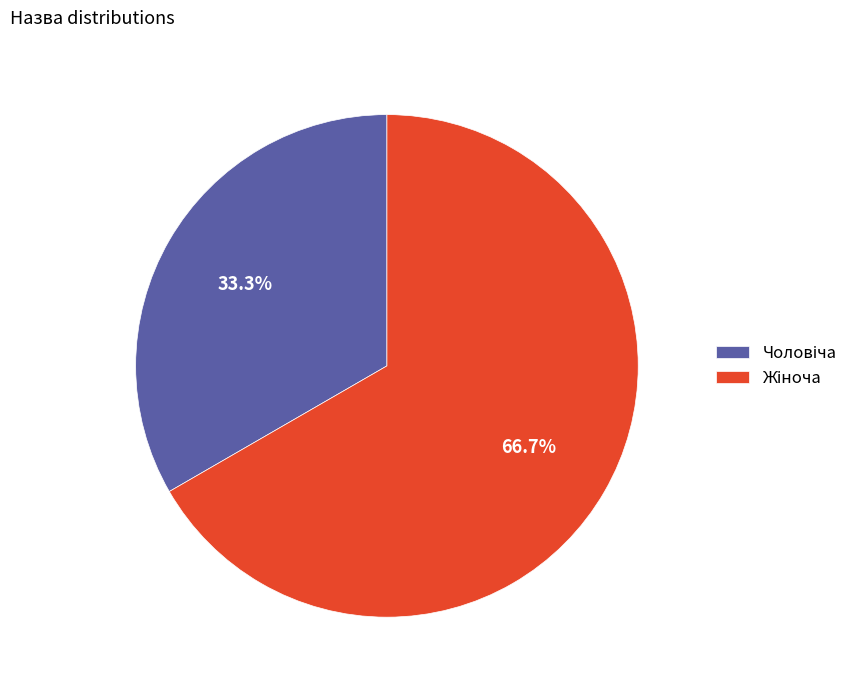

Does any single category account for the majority?

Yes